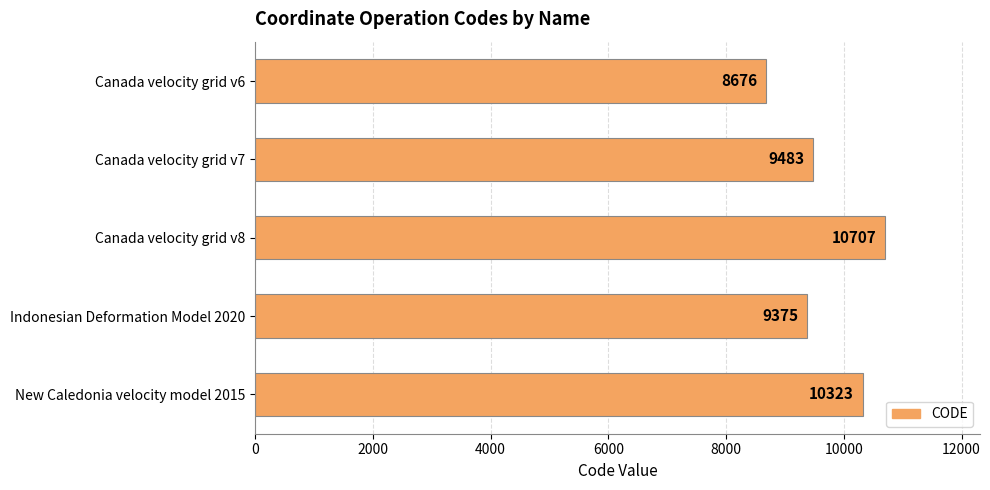

Between Canada velocity grid v8 and New Caledonia velocity model 2015, which is larger?

Canada velocity grid v8